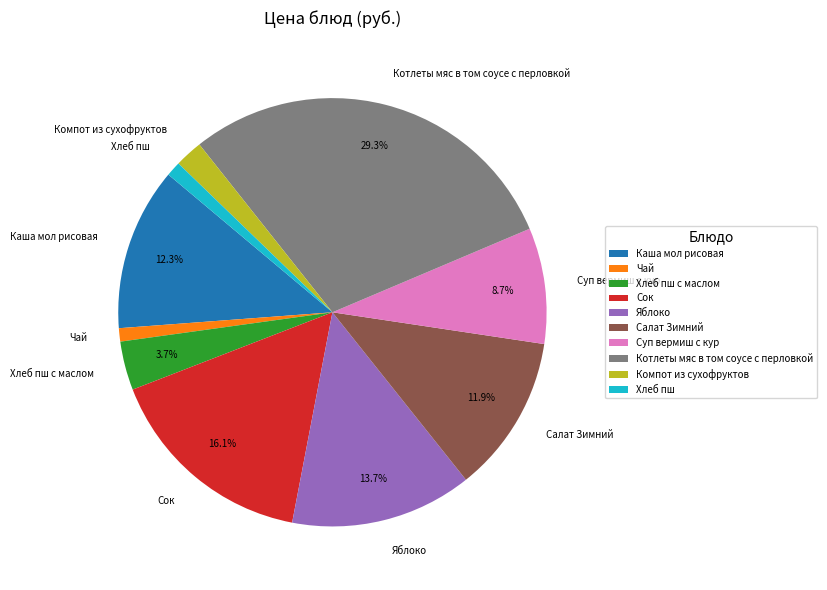

Is it true that Суп вермиш с кур is 20% of the pie?

False